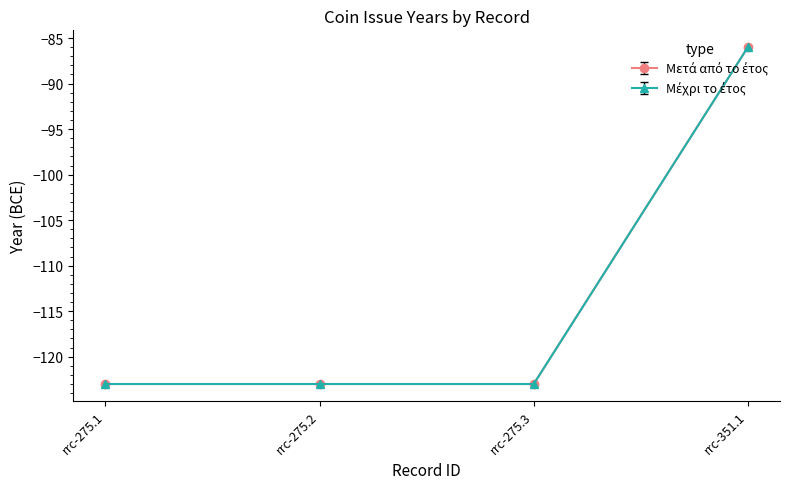

What is the difference between the Μετά από το έτος values at rrc-275.2 and rrc-351.1?

37